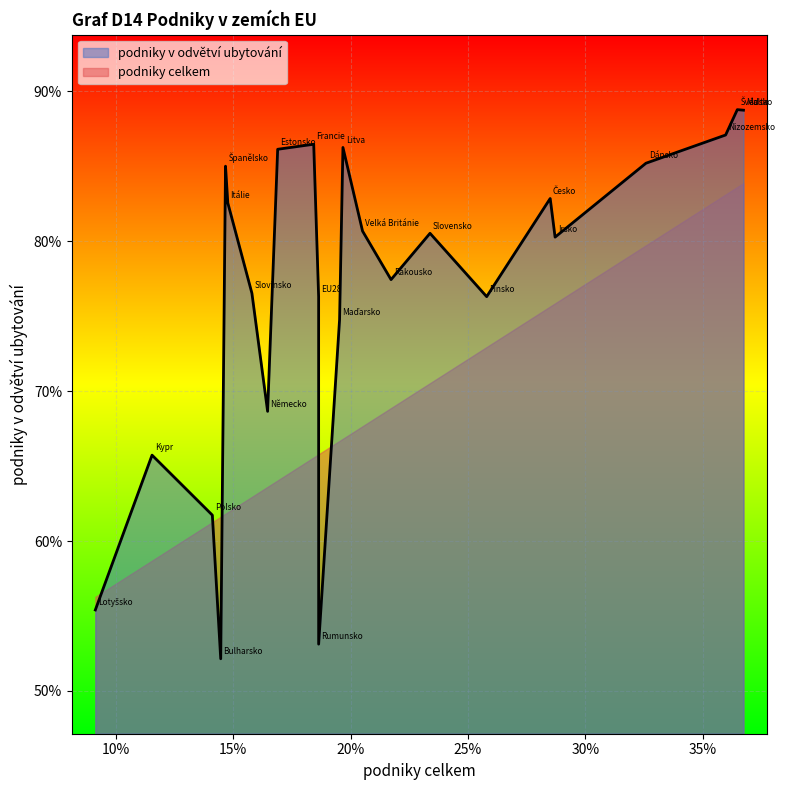

Between EU28 and Dánsko, which series saw the biggest shift?

podniky celkem